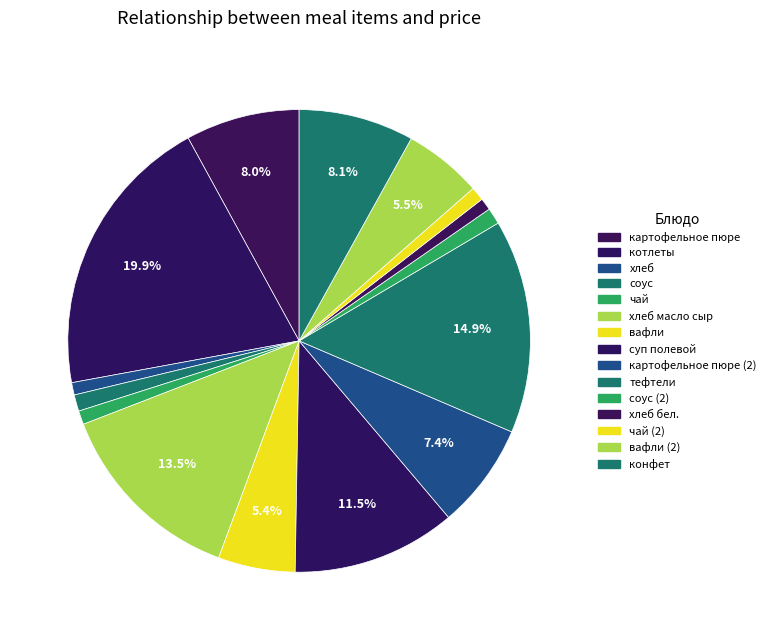

Is there a majority slice in this chart?

No